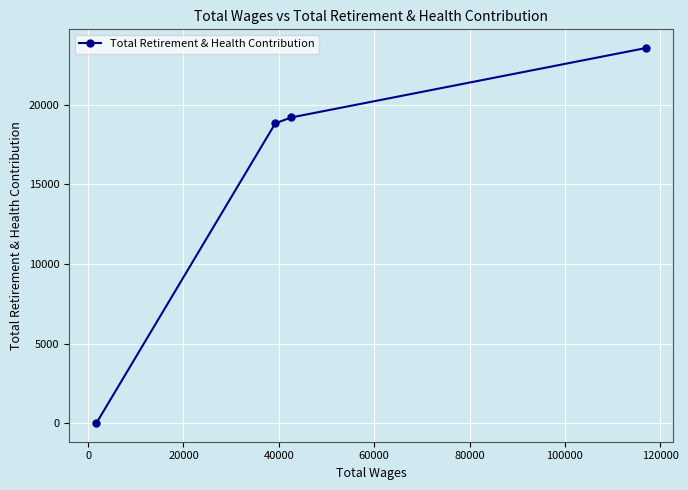

What is the value of the 3rd point from the left?

19190.7